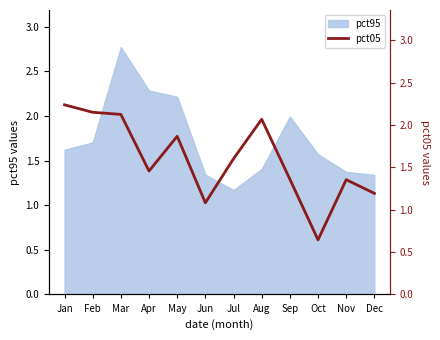

At which category does the data reach its first local peak?

May